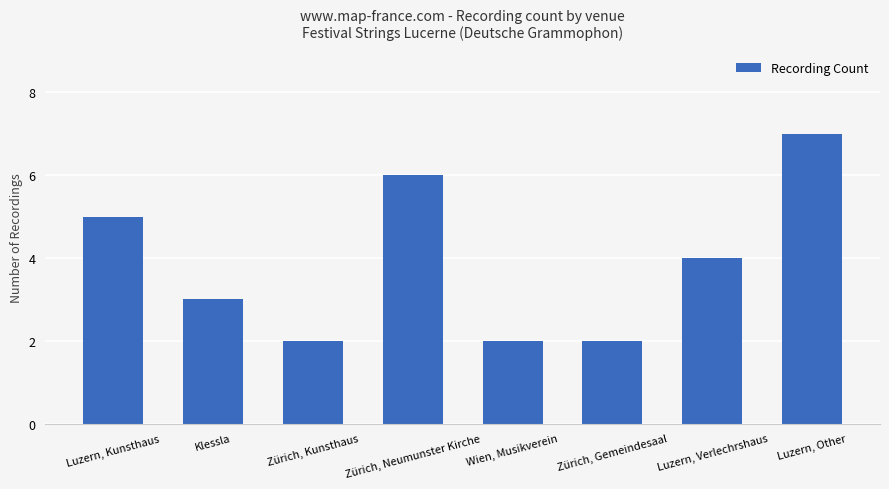

Read the value at Klessla.

3